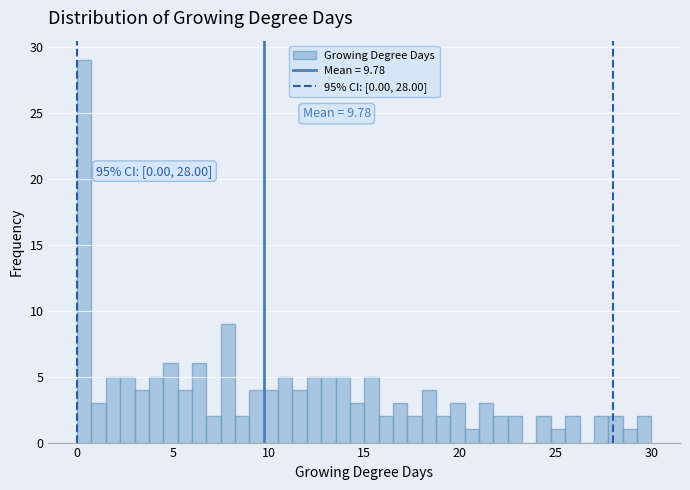

Around what value on the x-axis is the tallest bar? Give the approximate position of its centre, as read against the axis.

0.5